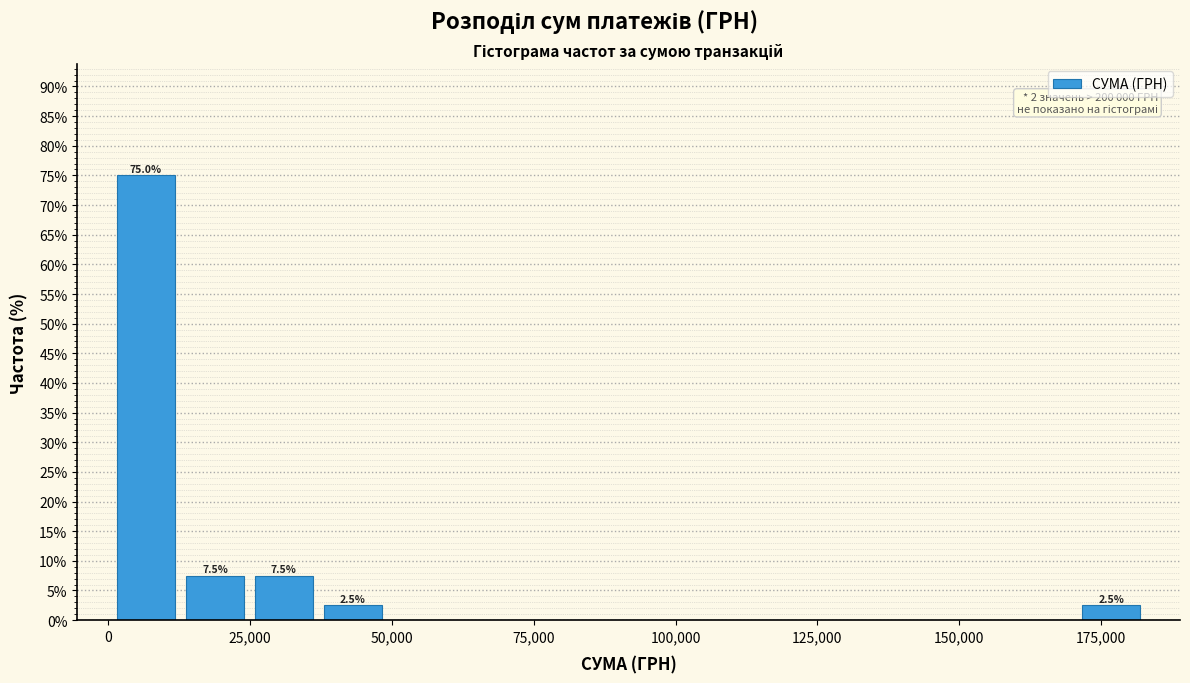

Around what value on the x-axis is the tallest bar? Give the approximate position of its centre, as read against the axis.

5000